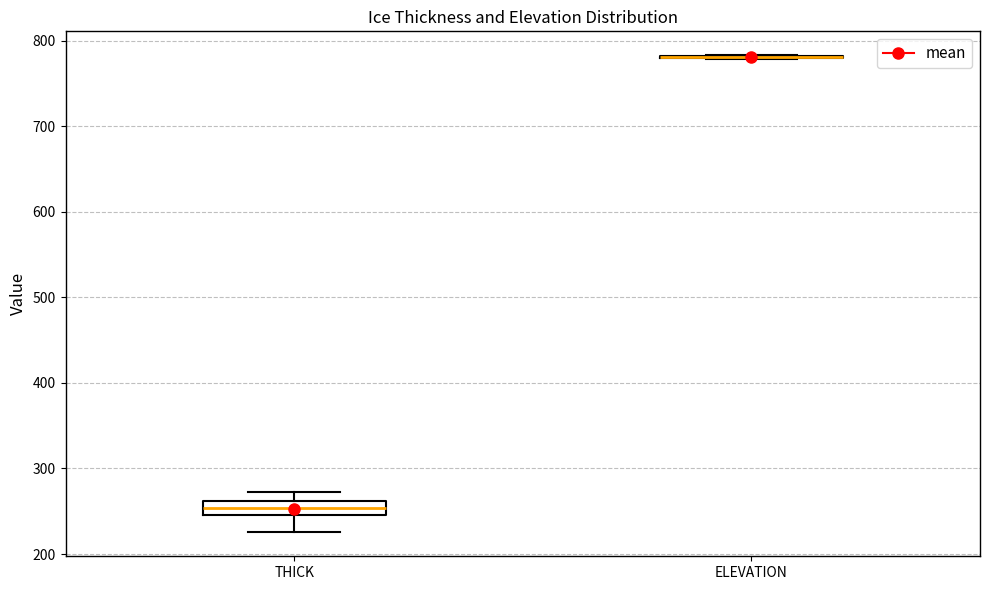

Reading left to right, transcribe this box plot: for each box, give where its median line is, the range the box spans, and where its two whiskers end, as read against the y-axis. The values are not printed on the chart, so give them approximately, as read against the axis.

THICK: median 250 (inside the box), box 250 to 260, whiskers 230 to 270
ELEVATION: box collapsed to a line at 780, whiskers 780 to 780